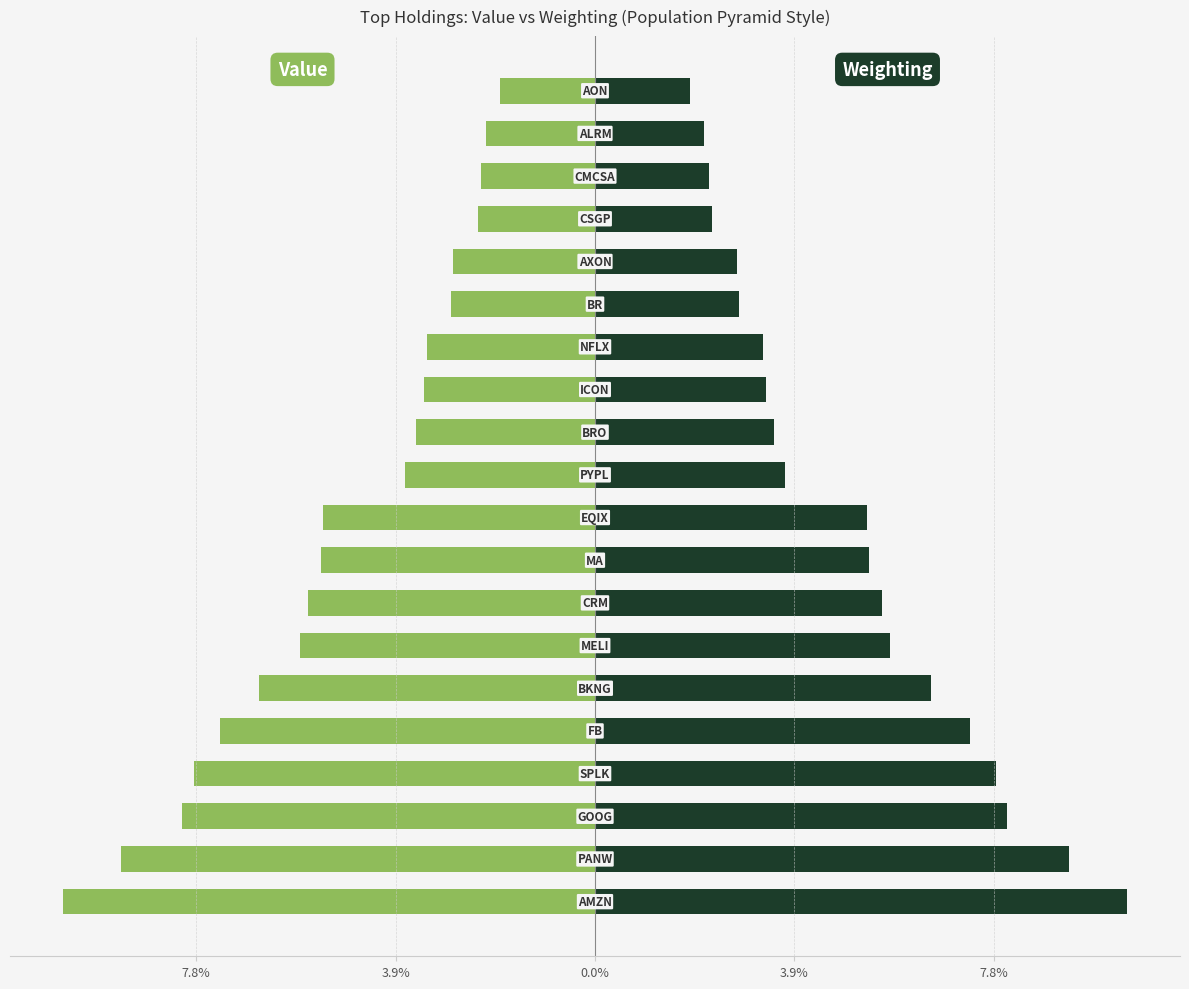

How many groups of bars are there?

20